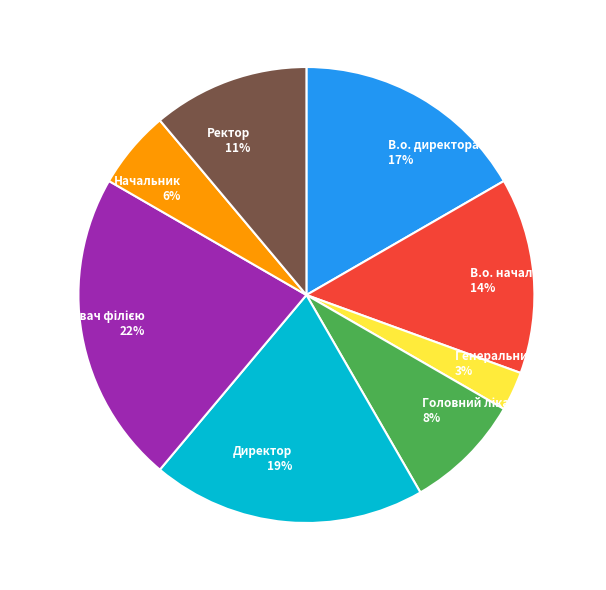

Is it true that В.о. директора is 24% of the pie?

False